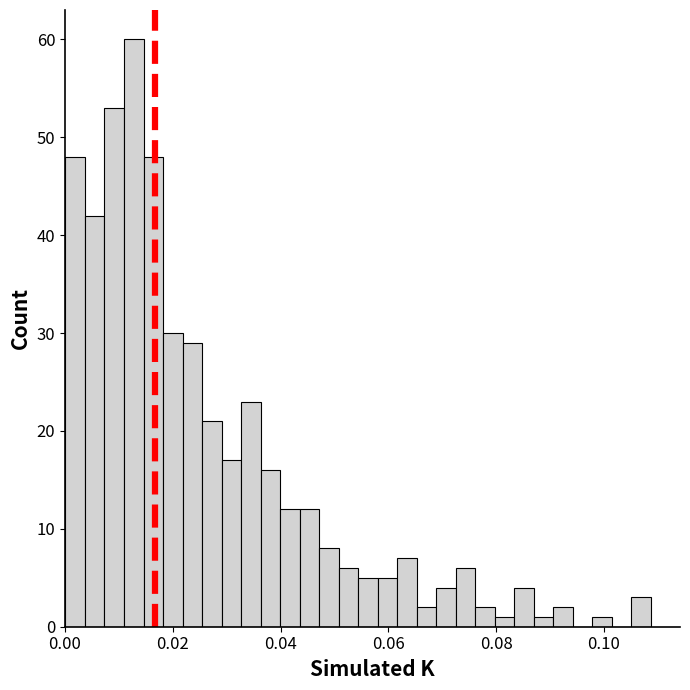

Around what value on the x-axis is the tallest bar? Give the approximate position of its centre, as read against the axis.

0.012